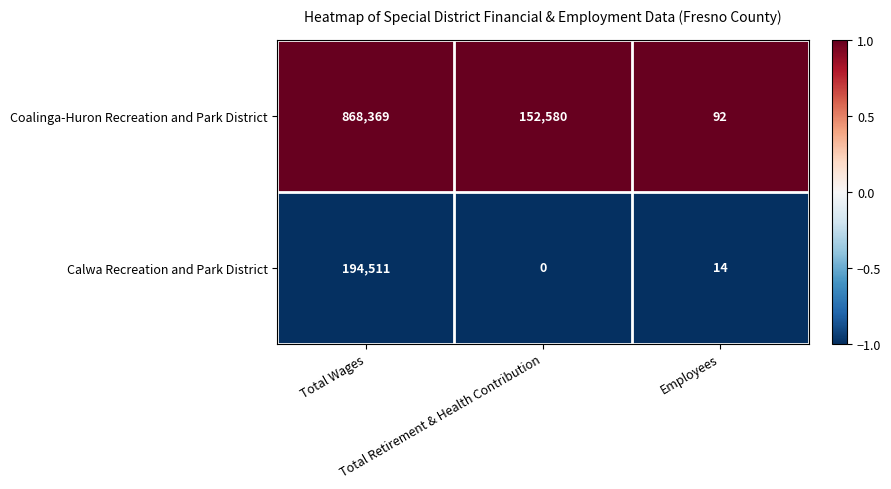

Rank the series by their maximum value, from highest to lowest.

Coalinga-Huron Recreation and Park District, Calwa Recreation and Park District